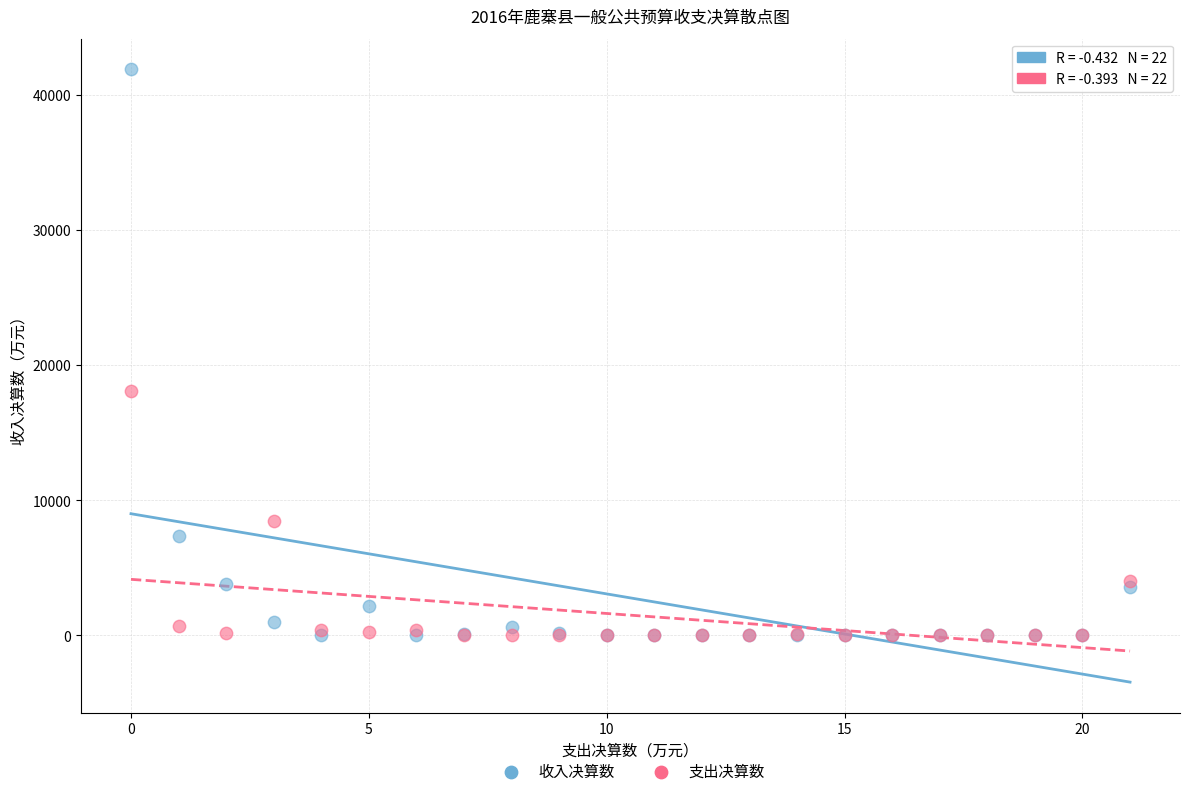

Which series has the largest Y range (max minus min)?

收入决算数